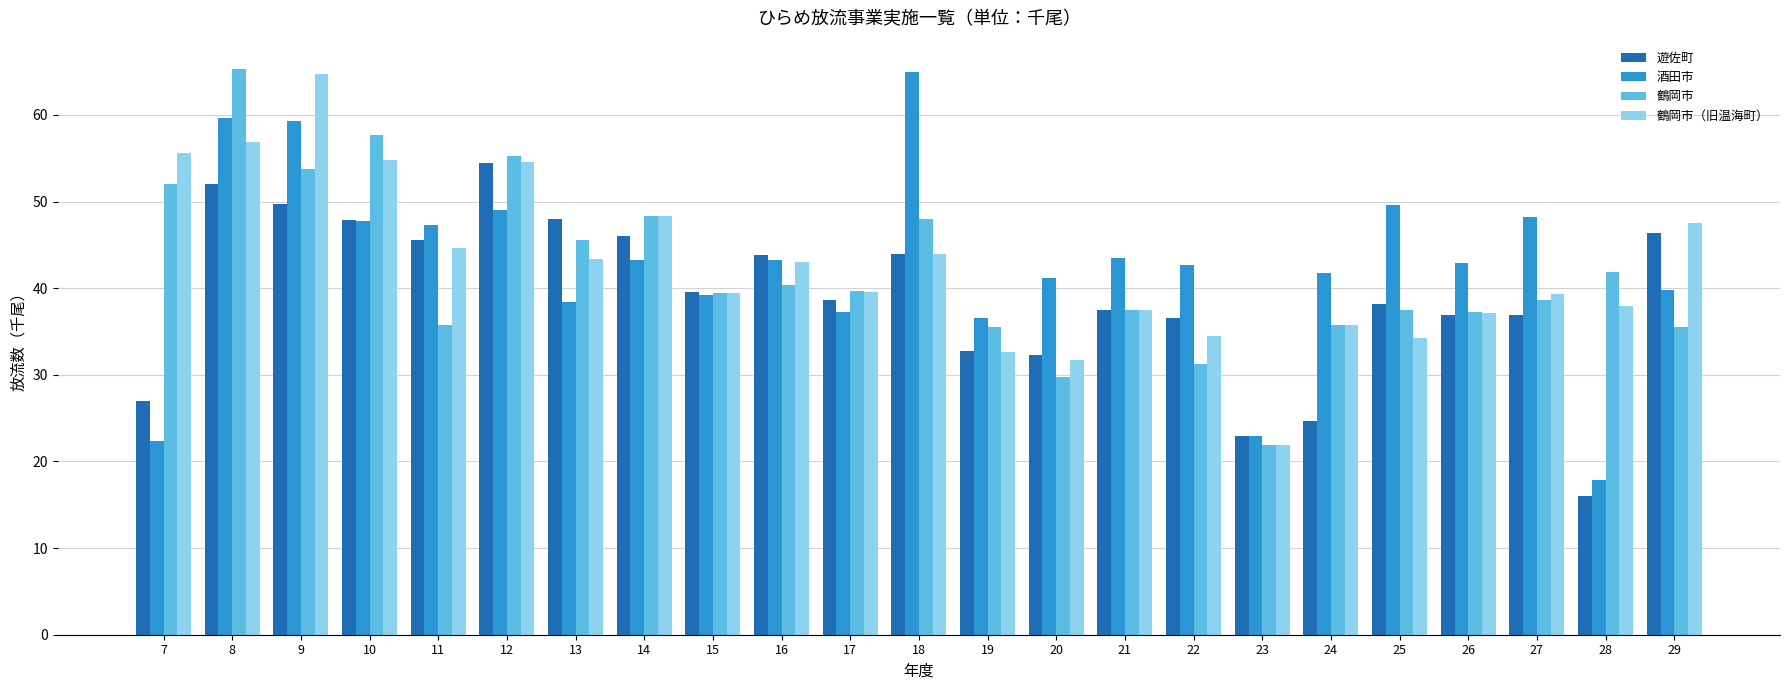

Which series has the largest range (max minus min)?

酒田市